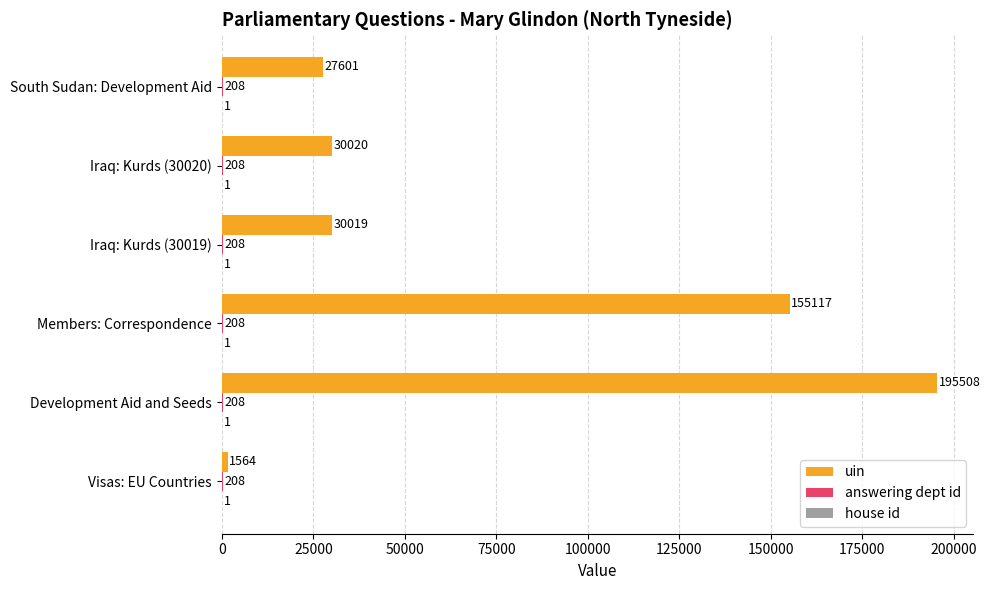

Which series has the largest total across all categories?

uin